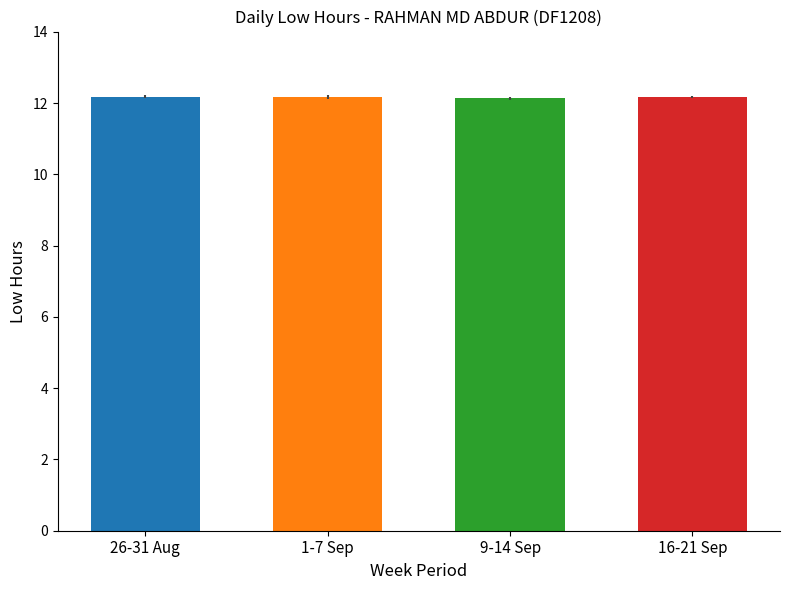

What is the value of the 3rd bar from the left?

12.1